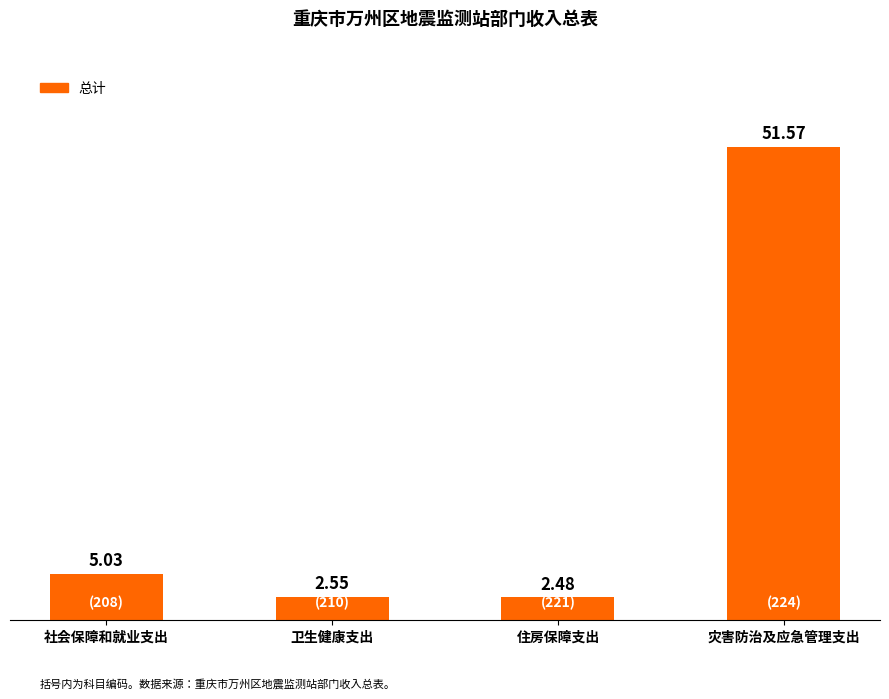

Which label corresponds to the largest value in the chart?

灾害防治及应急管理支出